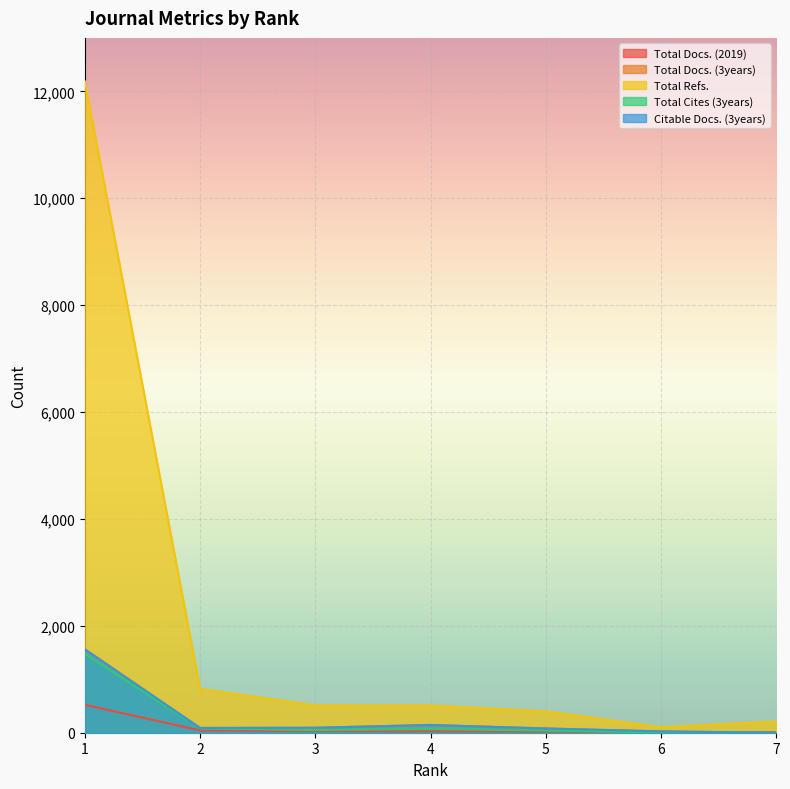

At which label does Citable Docs. (3years) first exceed 89?

1